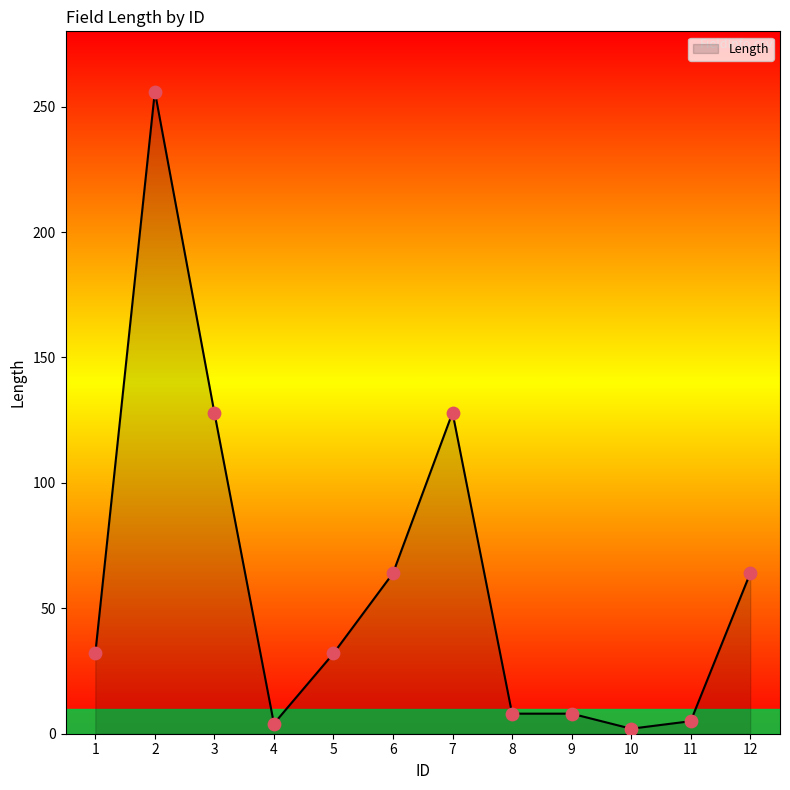

What is the change in value from 4 to 10?

-2